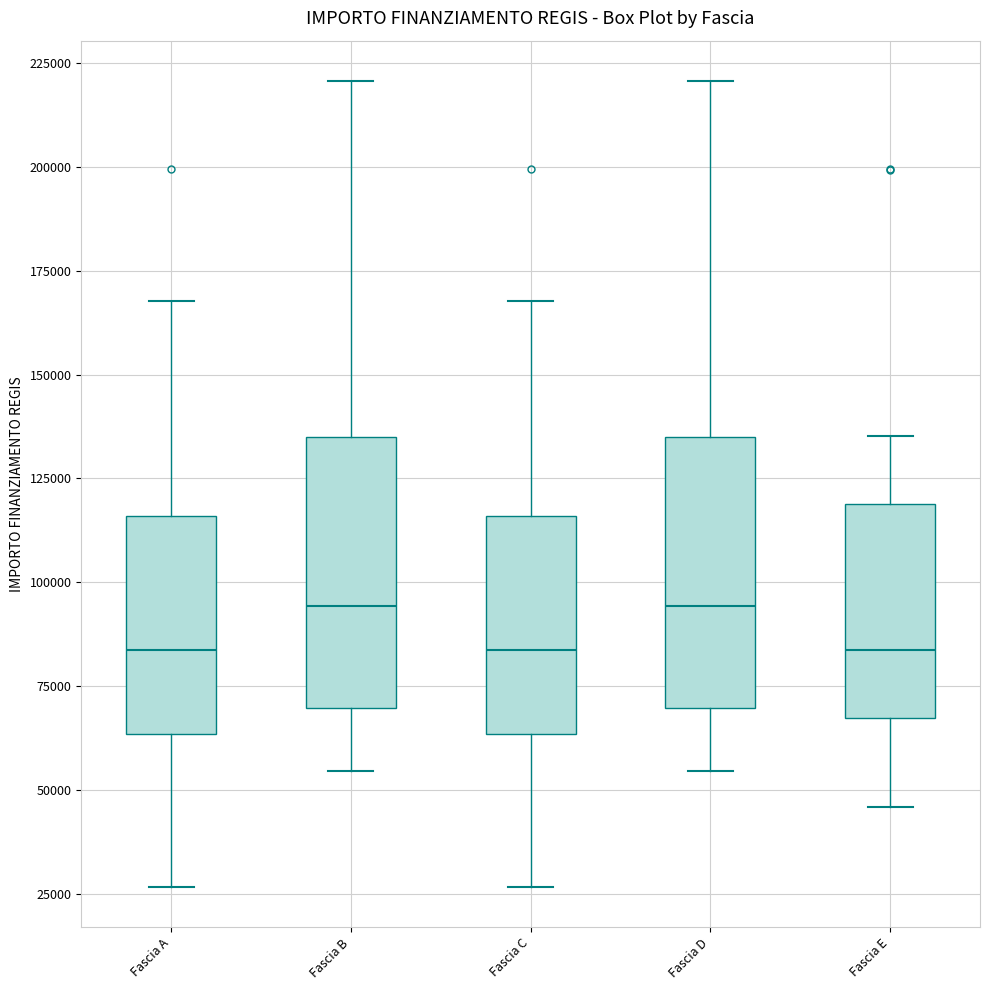

Reading left to right, transcribe this box plot: for each box, give where its median line is, the range the box spans, and where its two whiskers end, as read against the y-axis. The values are not printed on the chart, so give them approximately, as read against the axis.

Fascia A: median 85000, box 65000 to 115000, whiskers 25000 to 170000
Fascia B: median 95000, box 70000 to 135000, whiskers 55000 to 220000
Fascia C: median 85000, box 65000 to 115000, whiskers 25000 to 170000
Fascia D: median 95000, box 70000 to 135000, whiskers 55000 to 220000
Fascia E: median 85000, box 65000 to 120000, whiskers 45000 to 135000